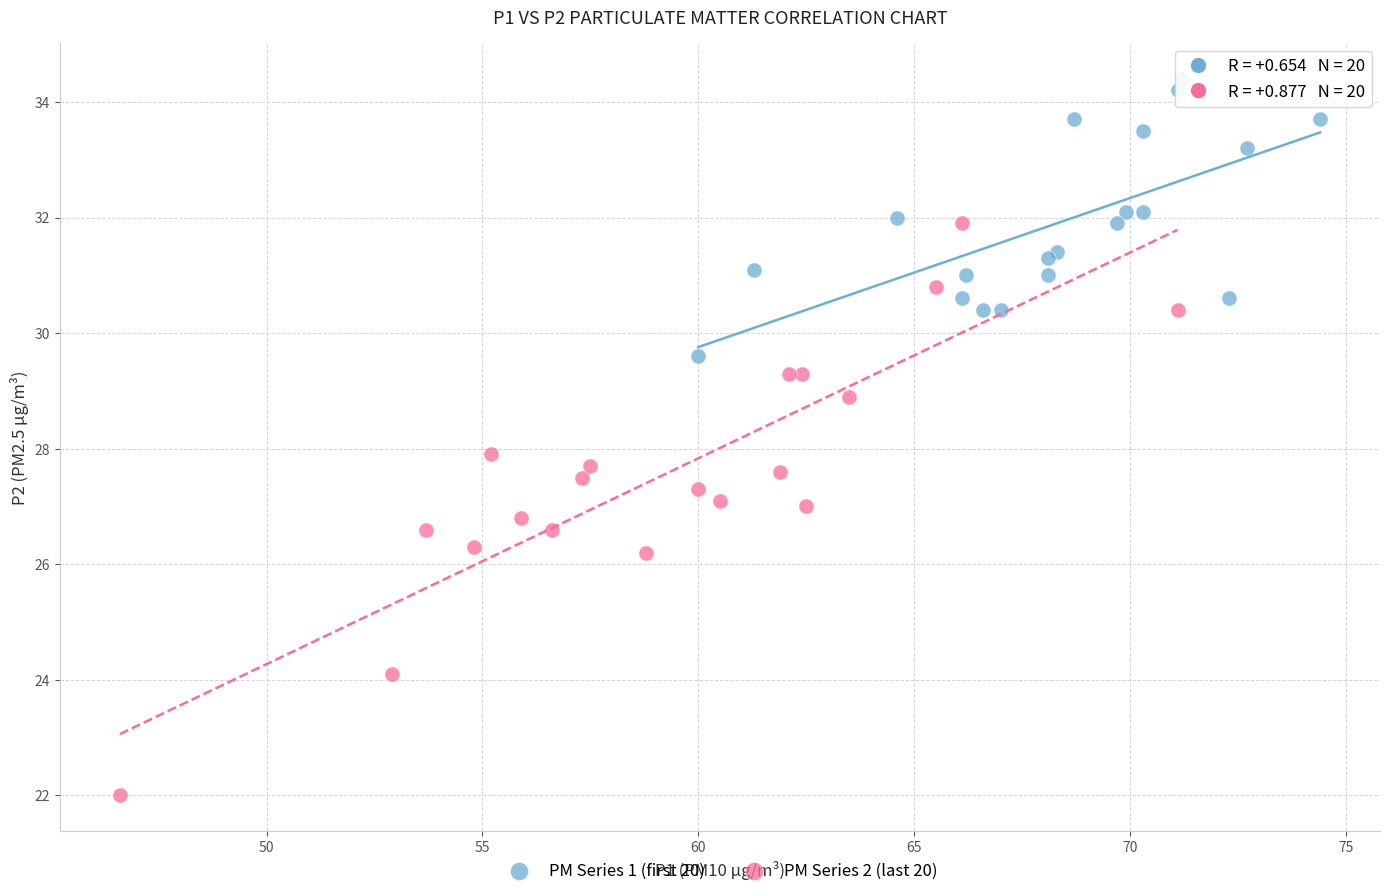

Which series reaches the maximum Y coordinate?

PM Series 1 (first 20)